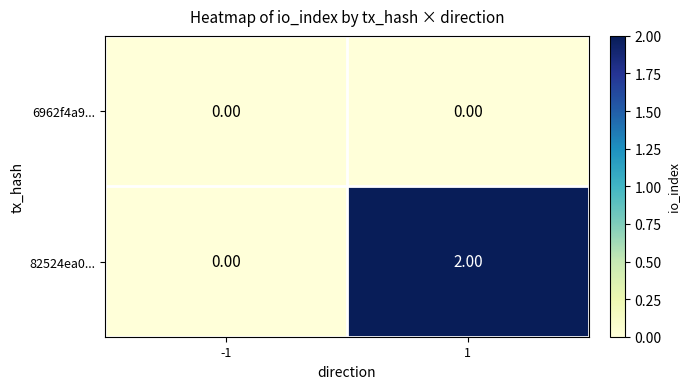

Is the value of 82524ea0... at 1 greater than the value of 6962f4a9... at -1?

Yes